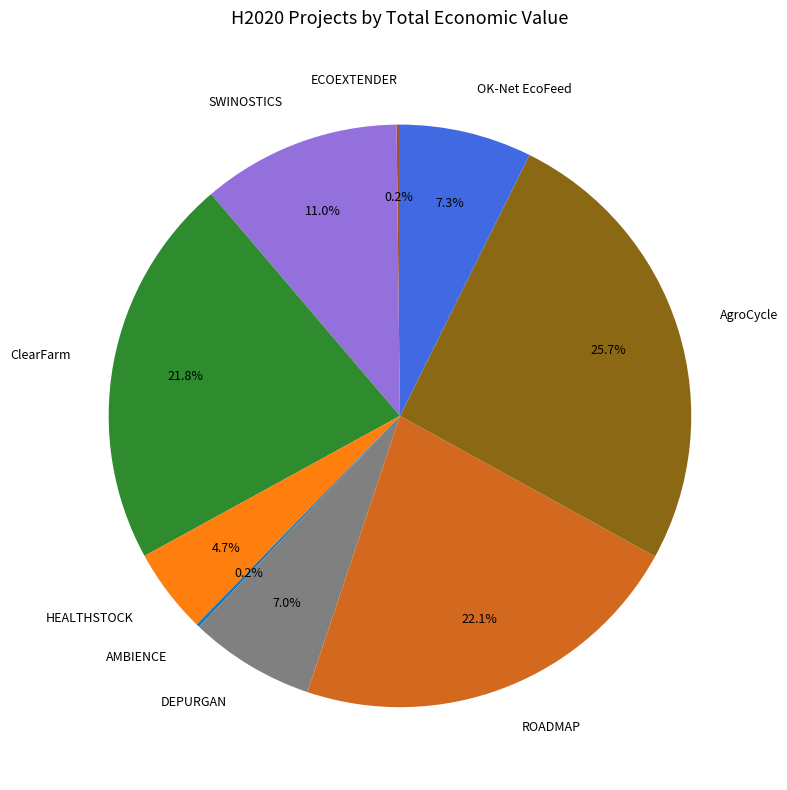

Between ROADMAP and SWINOSTICS, which is larger?

ROADMAP